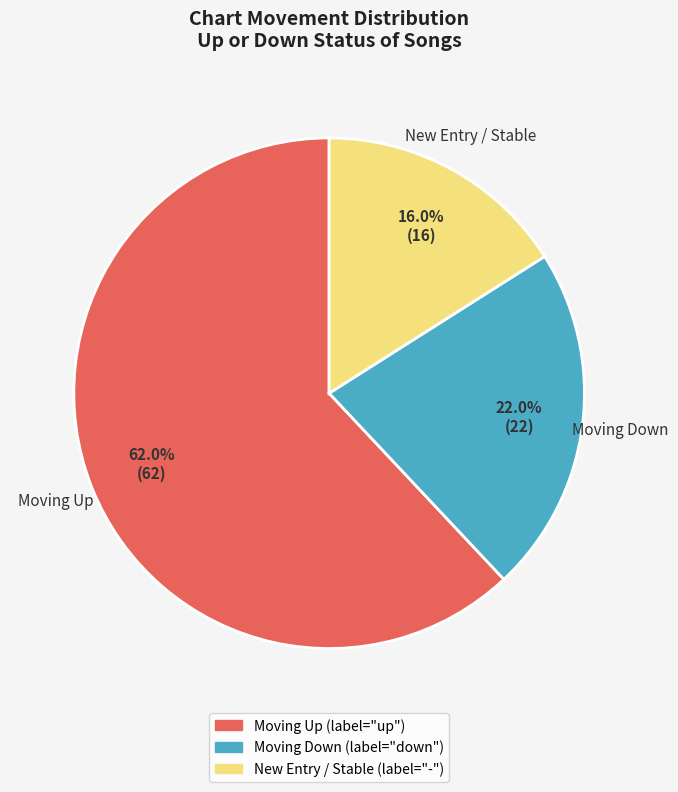

Is there a majority slice in this chart?

Yes